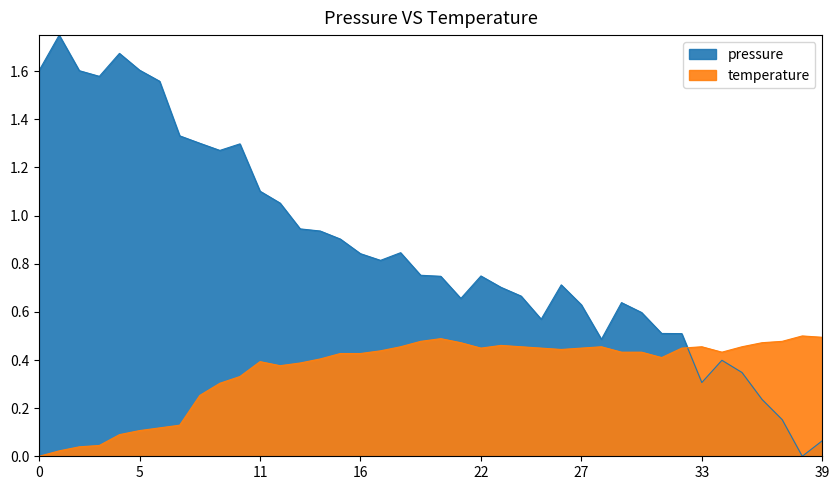

Which series has the largest range (max minus min)?

pressure